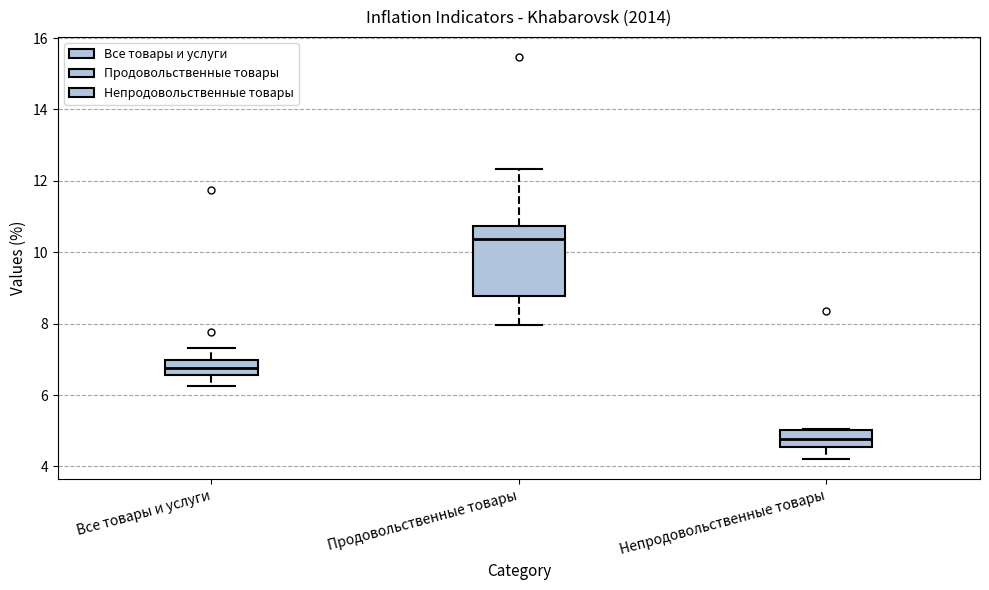

Reading left to right, transcribe this box plot: for each box, give where its median line is, the range the box spans, and where its two whiskers end, as read against the y-axis. The values are not printed on the chart, so give them approximately, as read against the axis.

Все товары и услуги: median 6.8, box 6.6 to 7.0, whiskers 6.2 to 7.4
Продовольственные товары: median 10.4, box 8.8 to 10.8, whiskers 8.0 to 12.4
Непродовольственные товары: median 4.8, box 4.6 to 5.0, whiskers 4.2 to 5.0